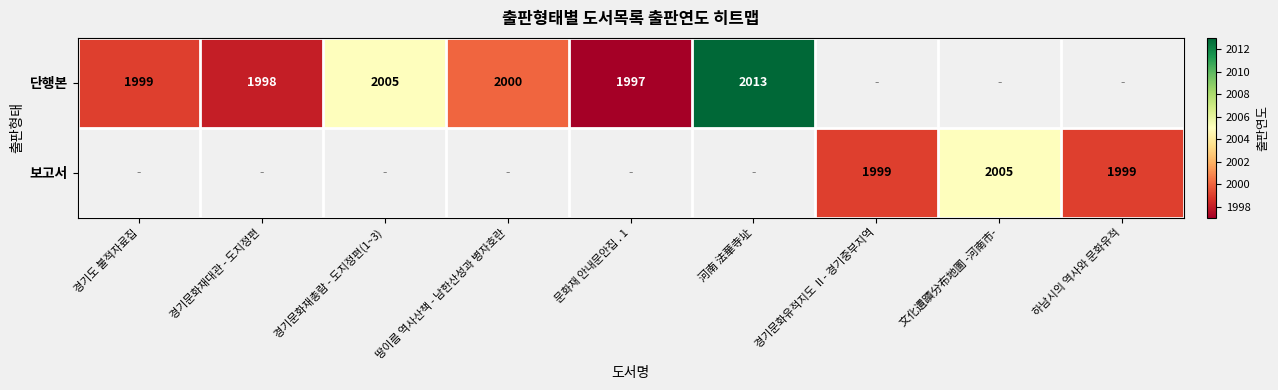

At which category does the chart reach its peak across all series?

河南 法華寺址